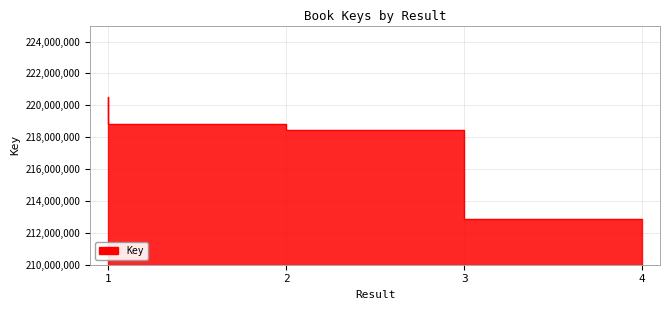

What is the average value?

217660164